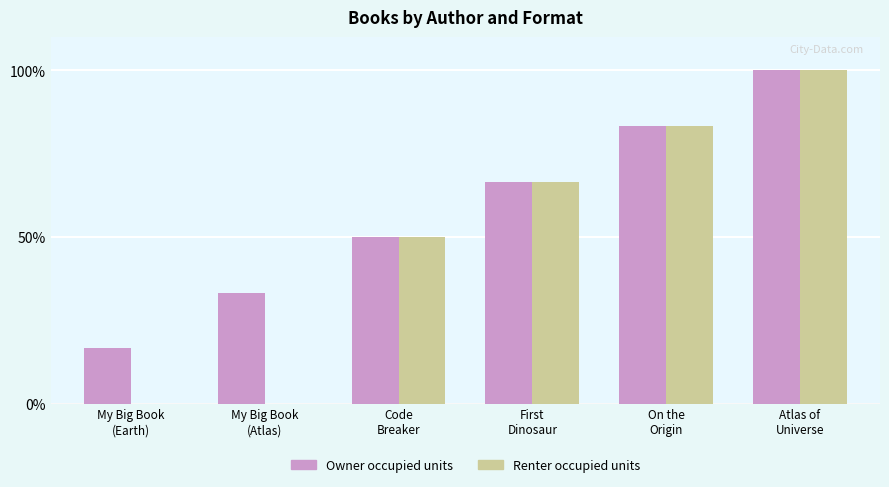

Is it true that Owner occupied units equals 62.8 at Atlas of
Universe?

False